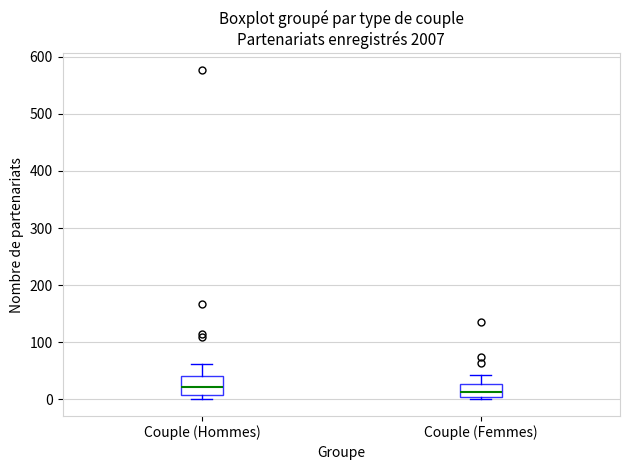

Which box's median line is the lowest?

Couple (Femmes)